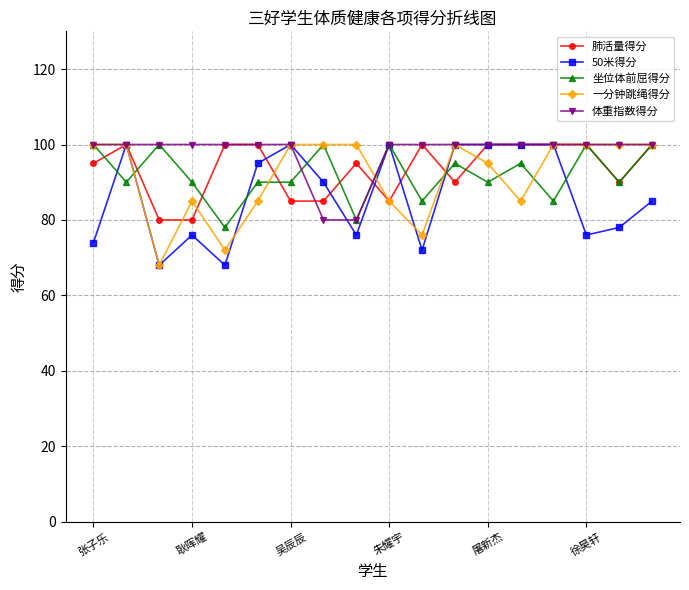

What is the greatest value displayed?

100